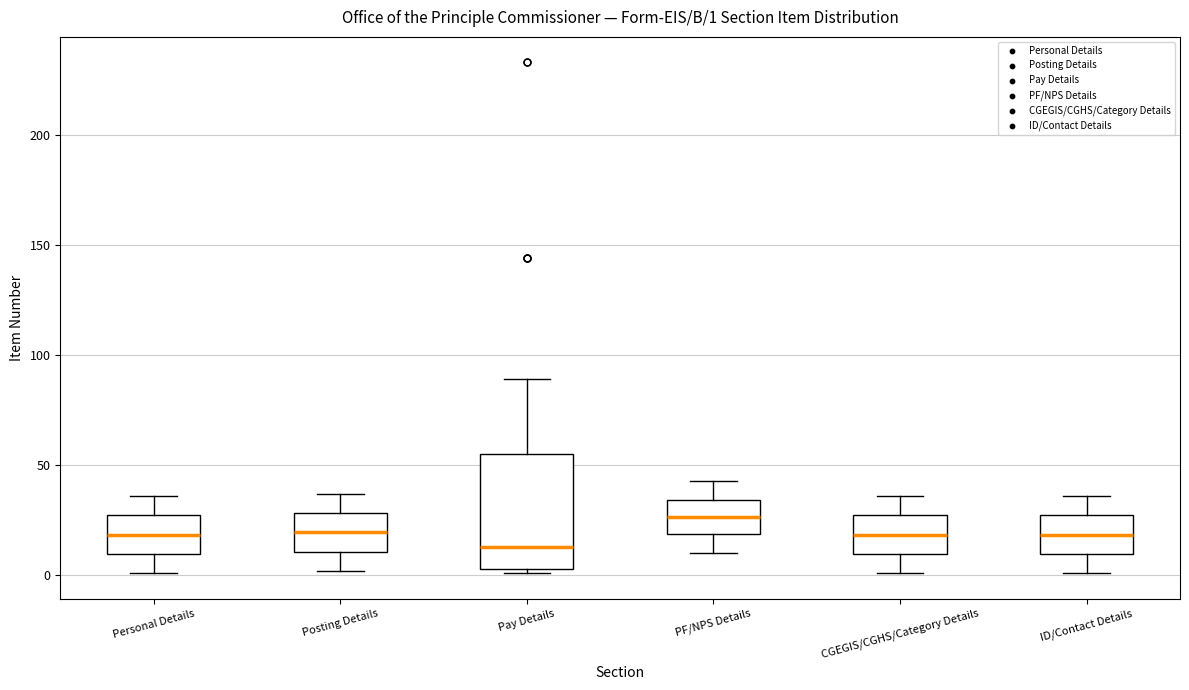

Which box is the tallest, from its lower edge to its upper edge?

Pay Details